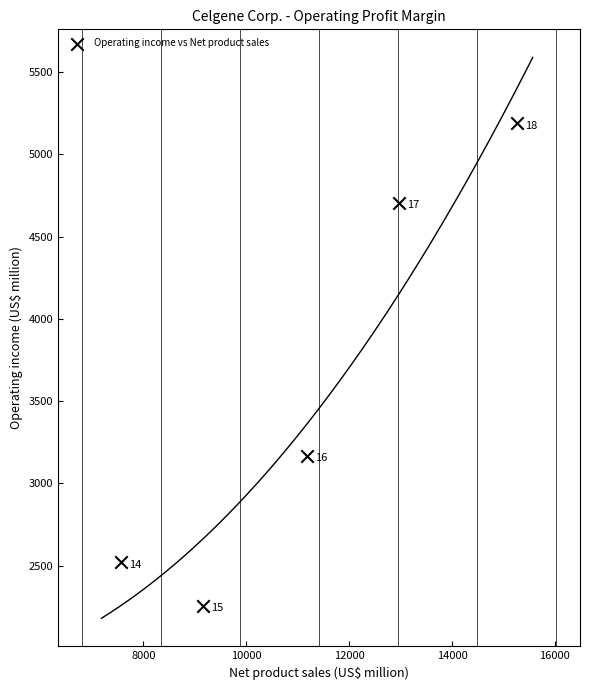

What Y value in the scatter plot is closest to 3723?

3167